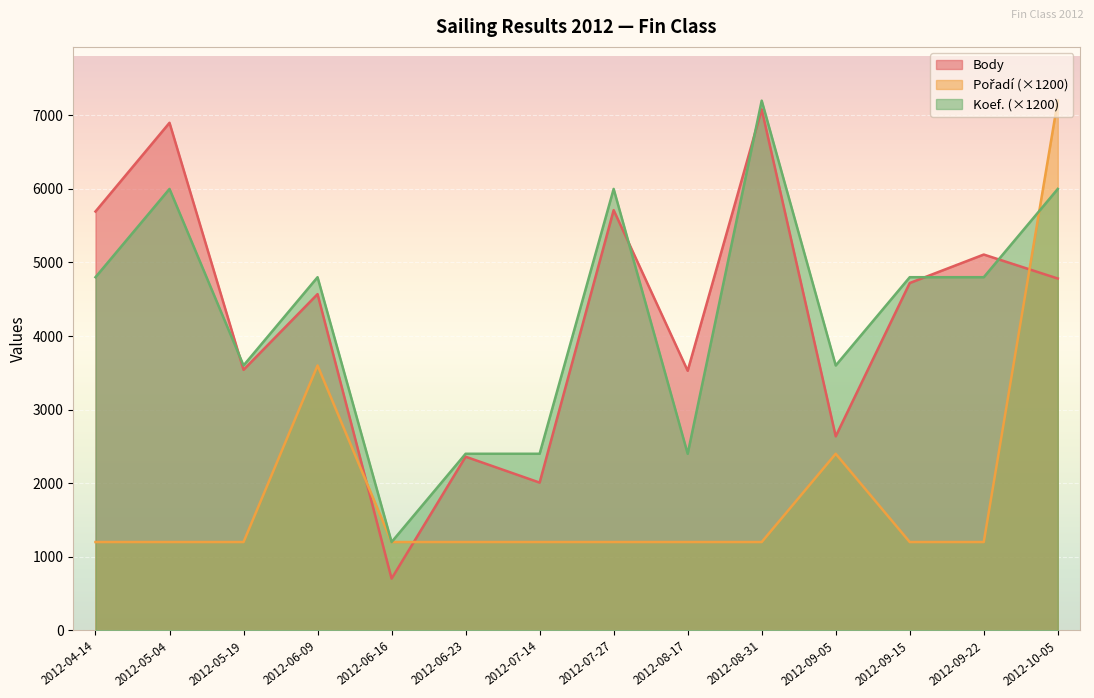

Which series has the largest range (max minus min)?

Body